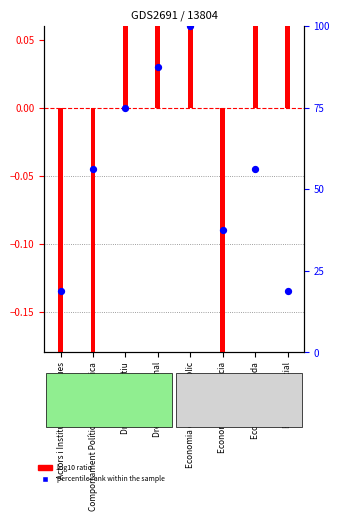

What is the change in value from Comportament Polític i Opinió Pública to Dret Administratiu?

+18.8